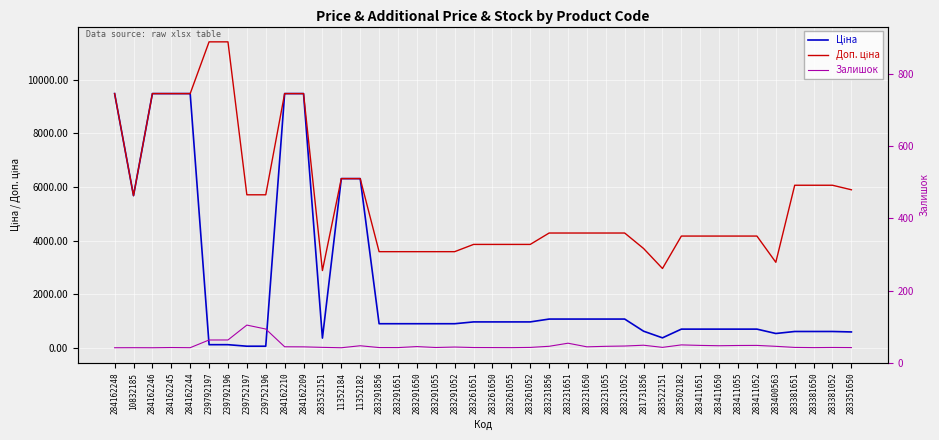

At which category does Доп. ціна reach its first local valley?

10832185